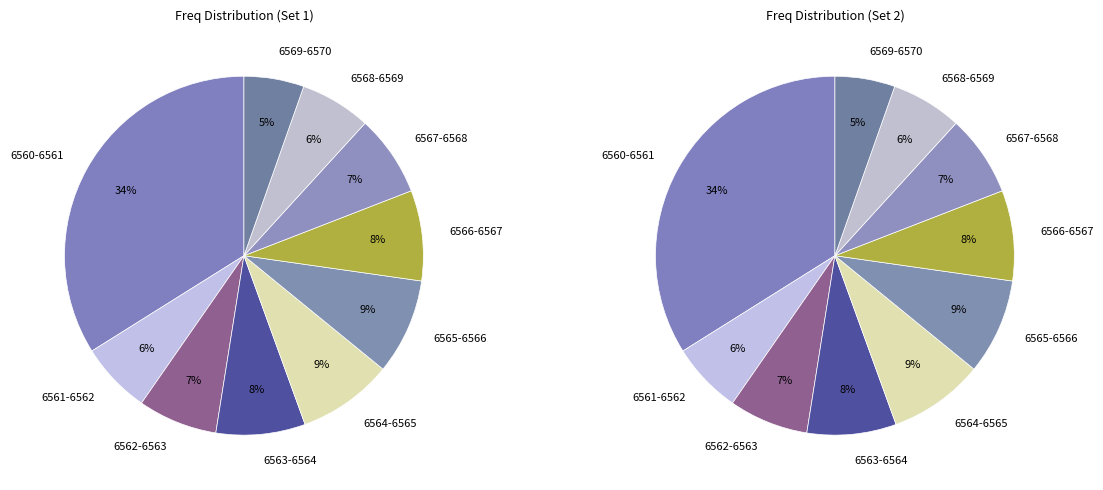

The 6561.5 slice represents 16% of the pie. True or false?

False